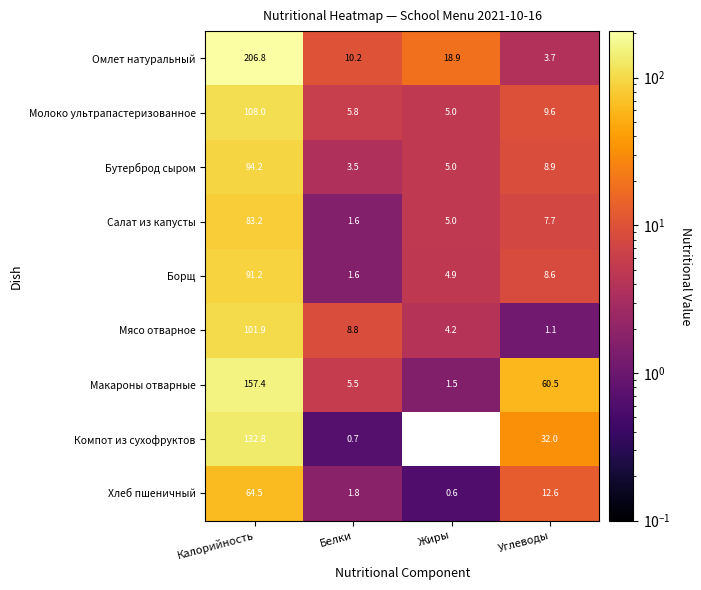

What is the total value across all series at Калорийность?

1040.0